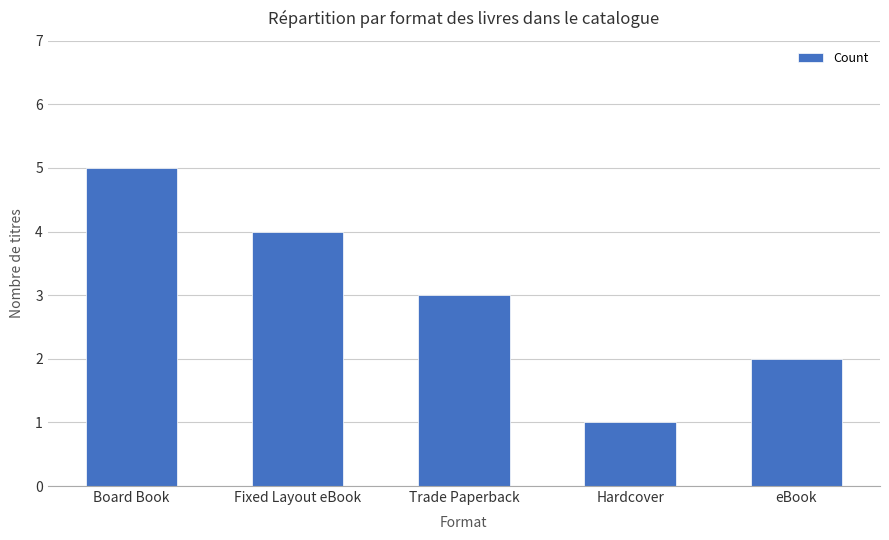

What is the sum of all values?

15